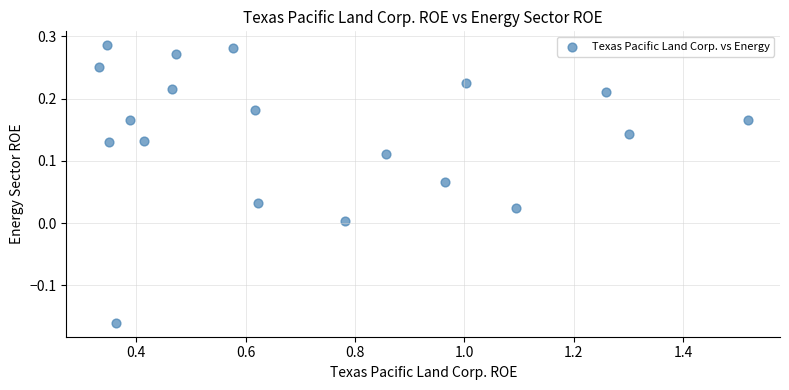

What is the range of X values (max minus min)?

1.2